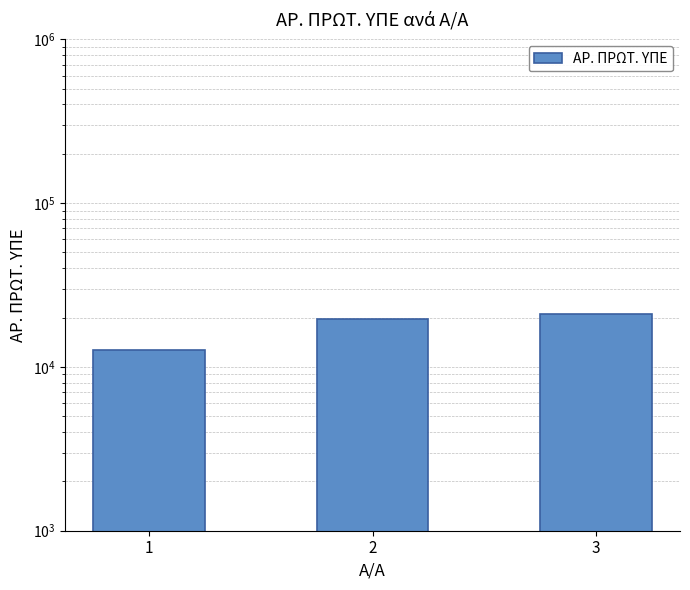

What is the difference between the maximum and minimum values?

8298